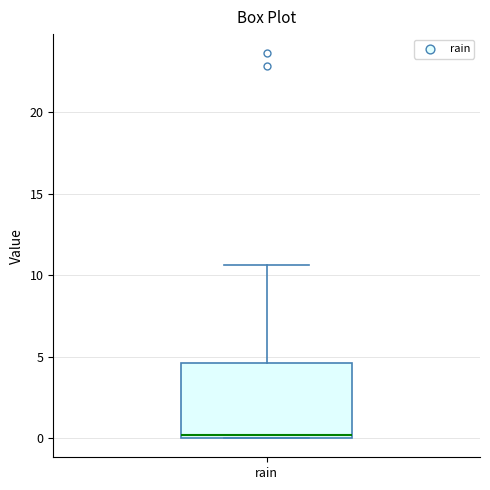

Where is the lower edge of the box for rain on the y-axis? The values are not printed on the chart, so give them approximately, as read against the axis.

0.0